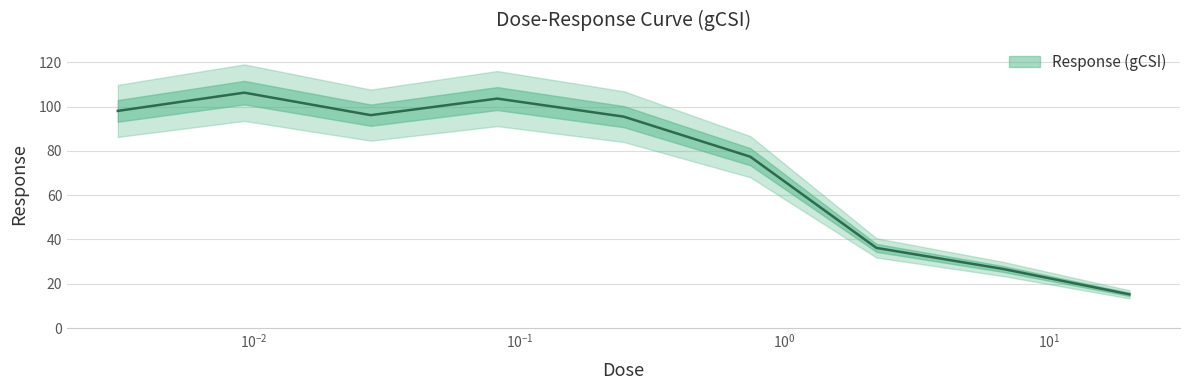

What is the label of the 7th point from the right?

0.0275